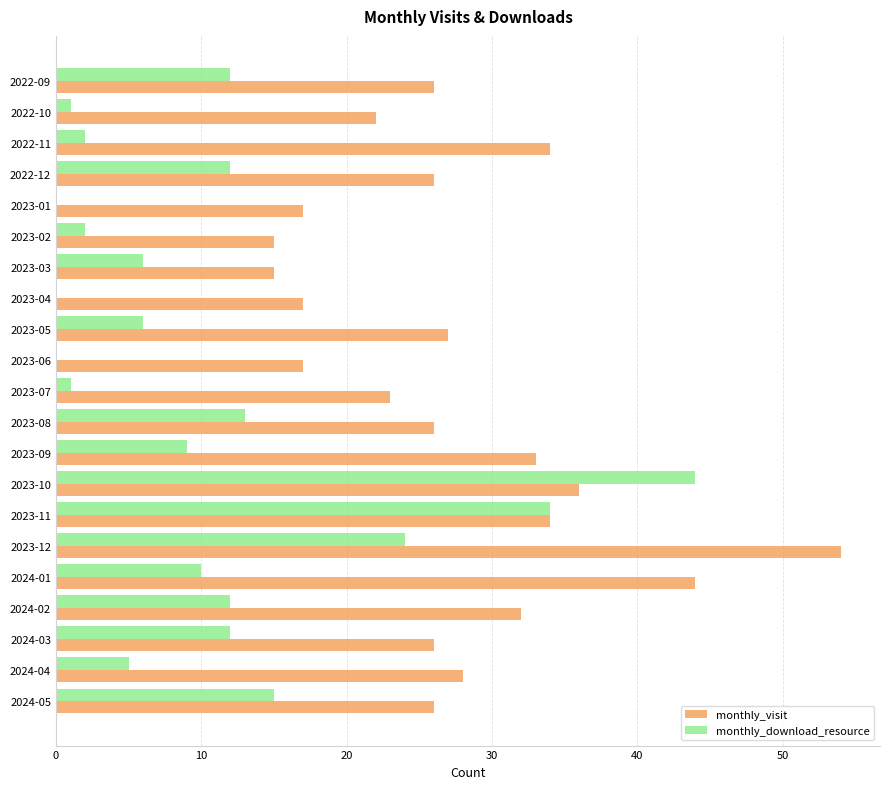

What are all the series names shown in the legend?

monthly_visit, monthly_download_resource